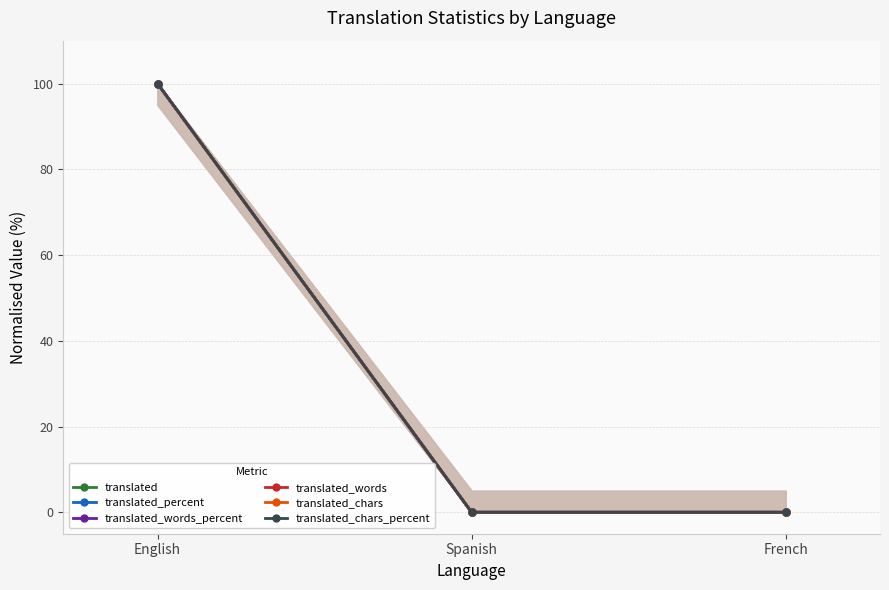

Which category has the lowest value in the translated_words series?

Spanish